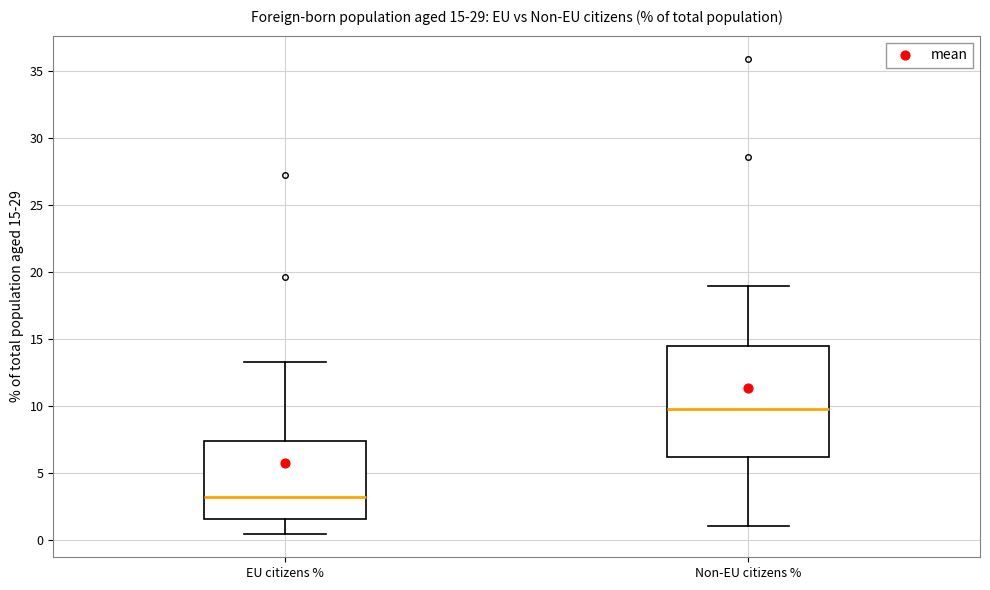

Which box's median line is the lowest?

EU citizens %